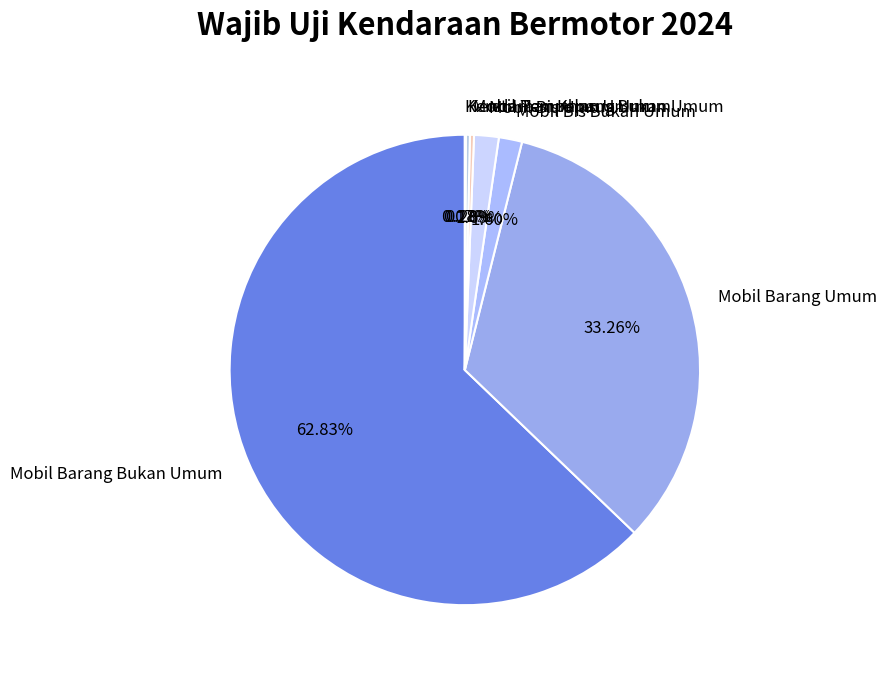

Which category has the biggest portion of the pie?

Mobil Barang Bukan Umum